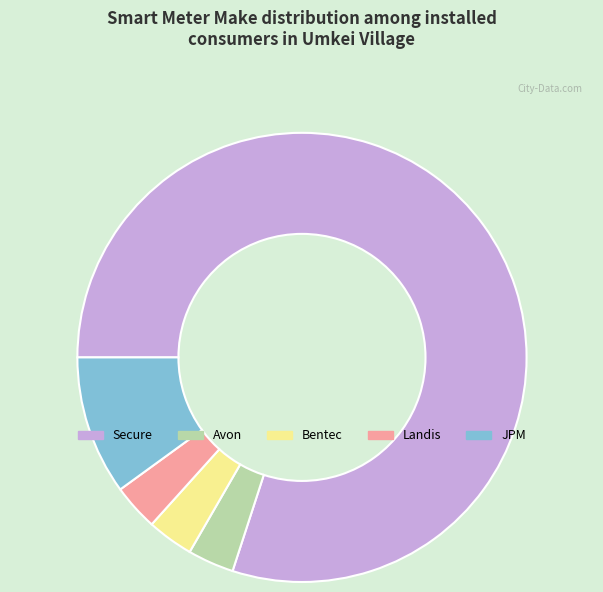

The Secure slice represents 69% of the pie. True or false?

False